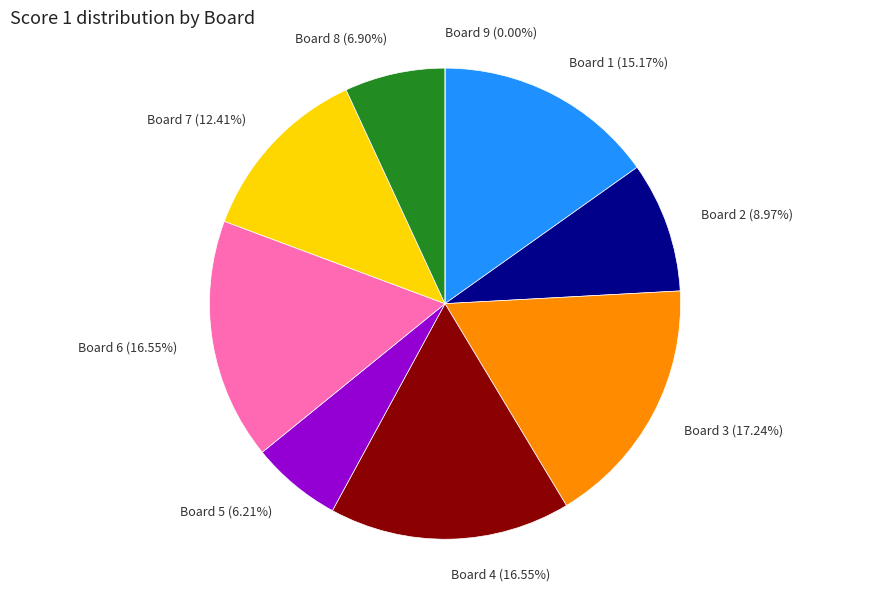

How many slices are in this pie chart?

9